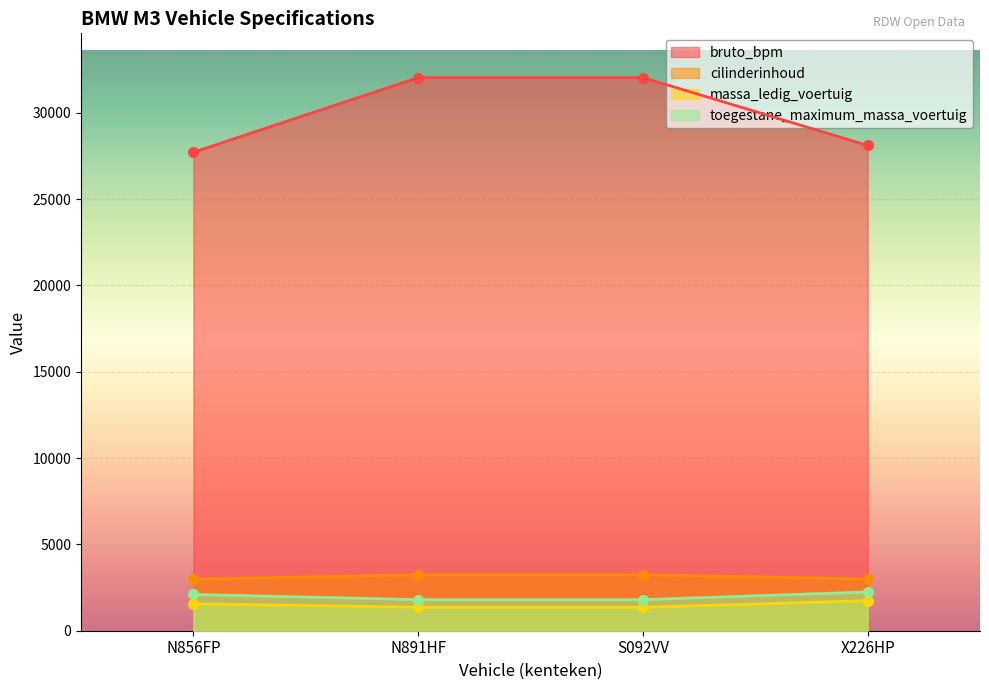

True or false: massa_ledig_voertuig and toegestane_maximum_massa_voertuig intersect in this chart.

False